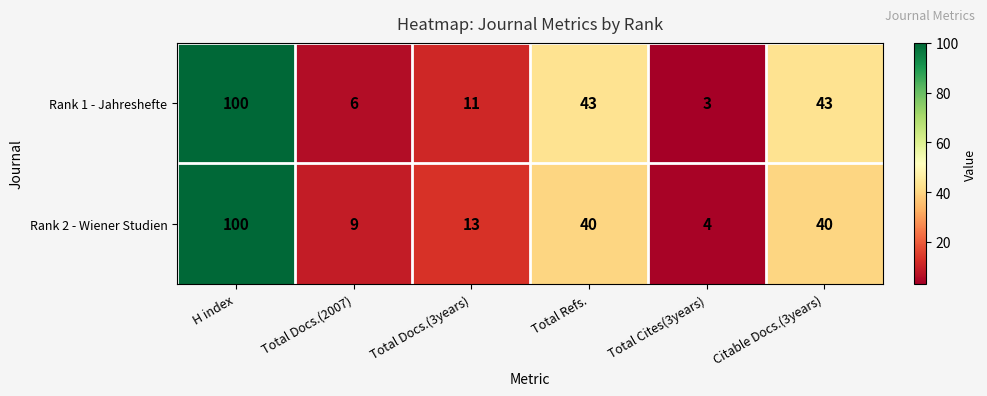

At which category is the sum across all series the highest?

H index